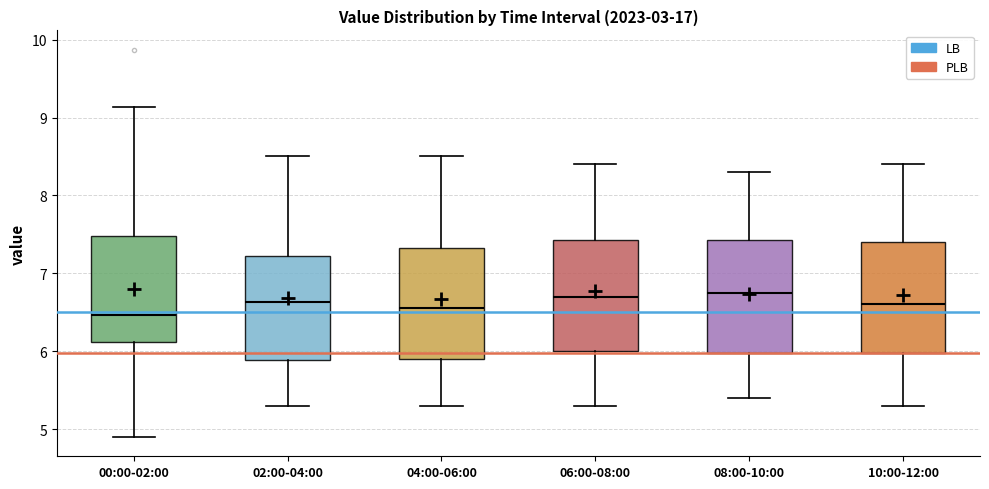

Reading left to right, transcribe this box plot: for each box, give where its median line is, the range the box spans, and where its two whiskers end, as read against the y-axis. The values are not printed on the chart, so give them approximately, as read against the axis.

00:00-02:00: median 6.5, box 6.1 to 7.5, whiskers 4.9 to 9.1
02:00-04:00: median 6.6, box 5.9 to 7.2, whiskers 5.3 to 8.5
04:00-06:00: median 6.6, box 5.9 to 7.3, whiskers 5.3 to 8.5
06:00-08:00: median 6.7, box 6.0 to 7.4, whiskers 5.3 to 8.4
08:00-10:00: median 6.8, box 6.0 to 7.4, whiskers 5.4 to 8.3
10:00-12:00: median 6.6, box 6.0 to 7.4, whiskers 5.3 to 8.4